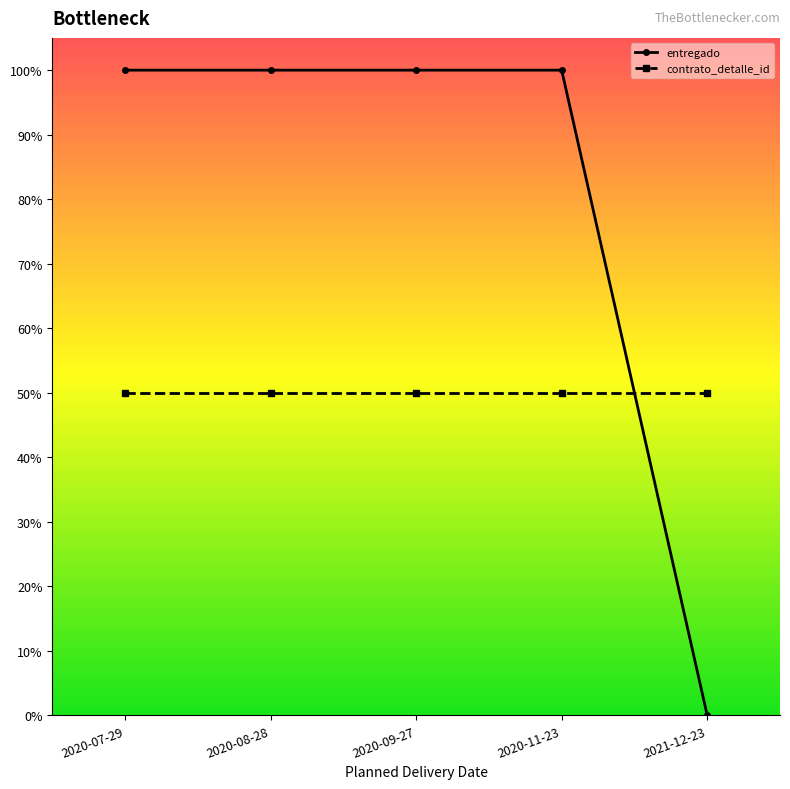

Is it true that entregado equals 100 at 2020-09-27?

True